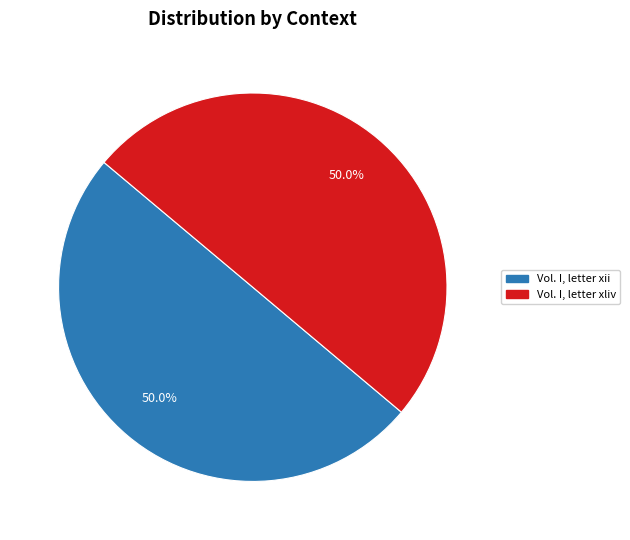

What percentage is the Vol. I, letter xliv slice, to the nearest percent?

50%